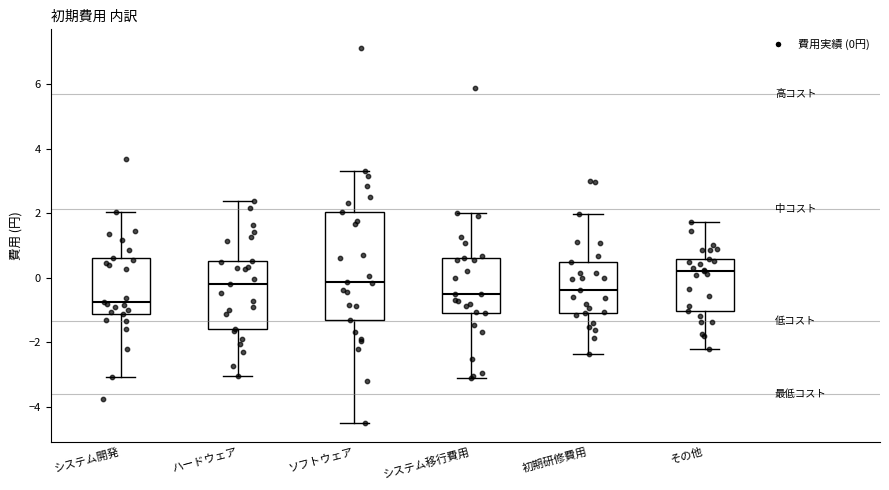

Where does the upper whisker of the box for システム開発 end on the y-axis? The values are not printed on the chart, so give them approximately, as read against the axis.

2.0